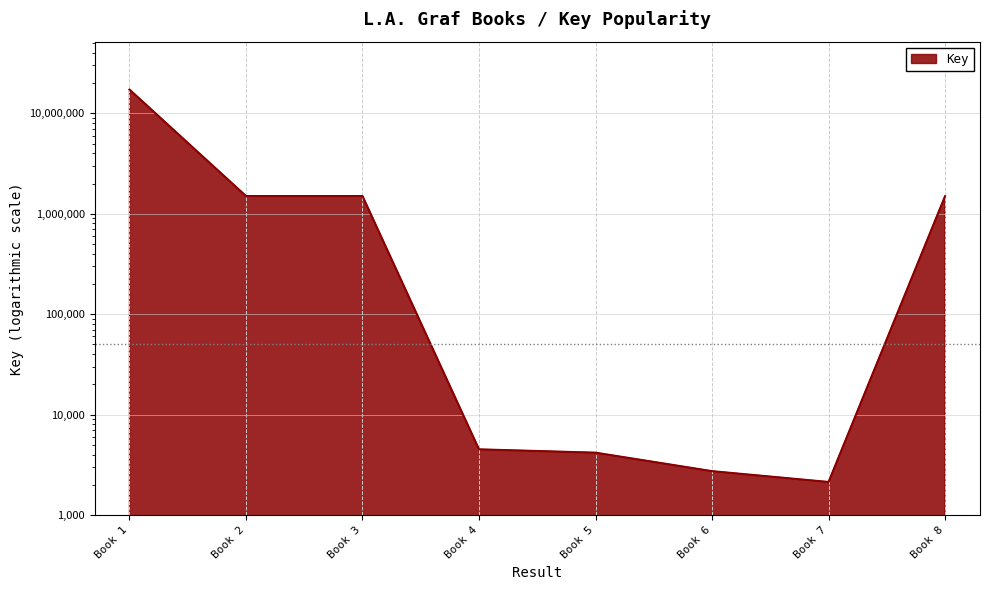

Where is the first local maximum?

Book 3